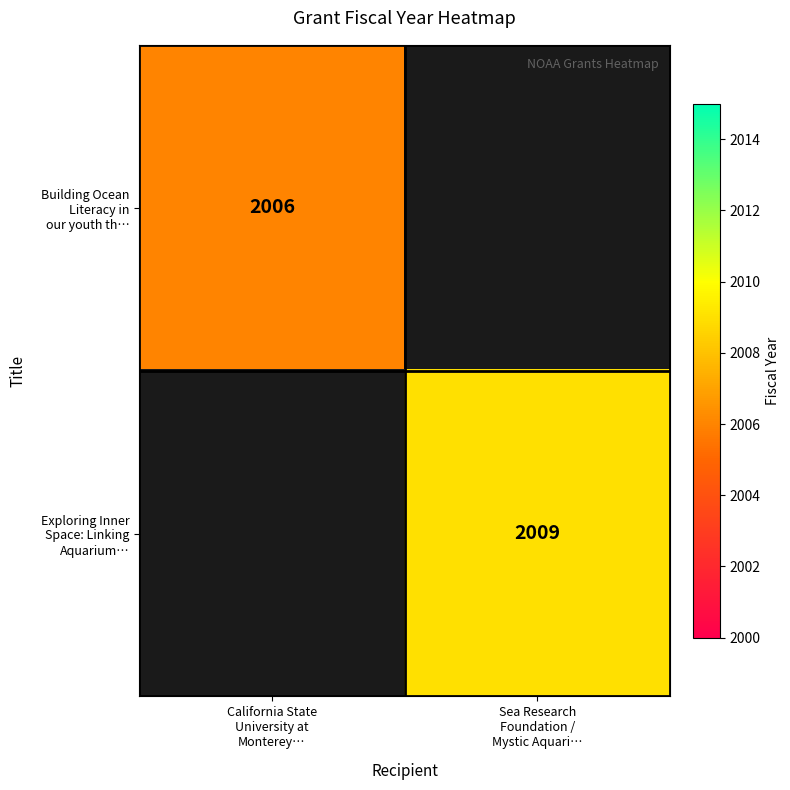

Which has a higher value, Sea Research
Foundation /
Mystic Aquari… or California State
University at
Monterey…?

California State
University at
Monterey…